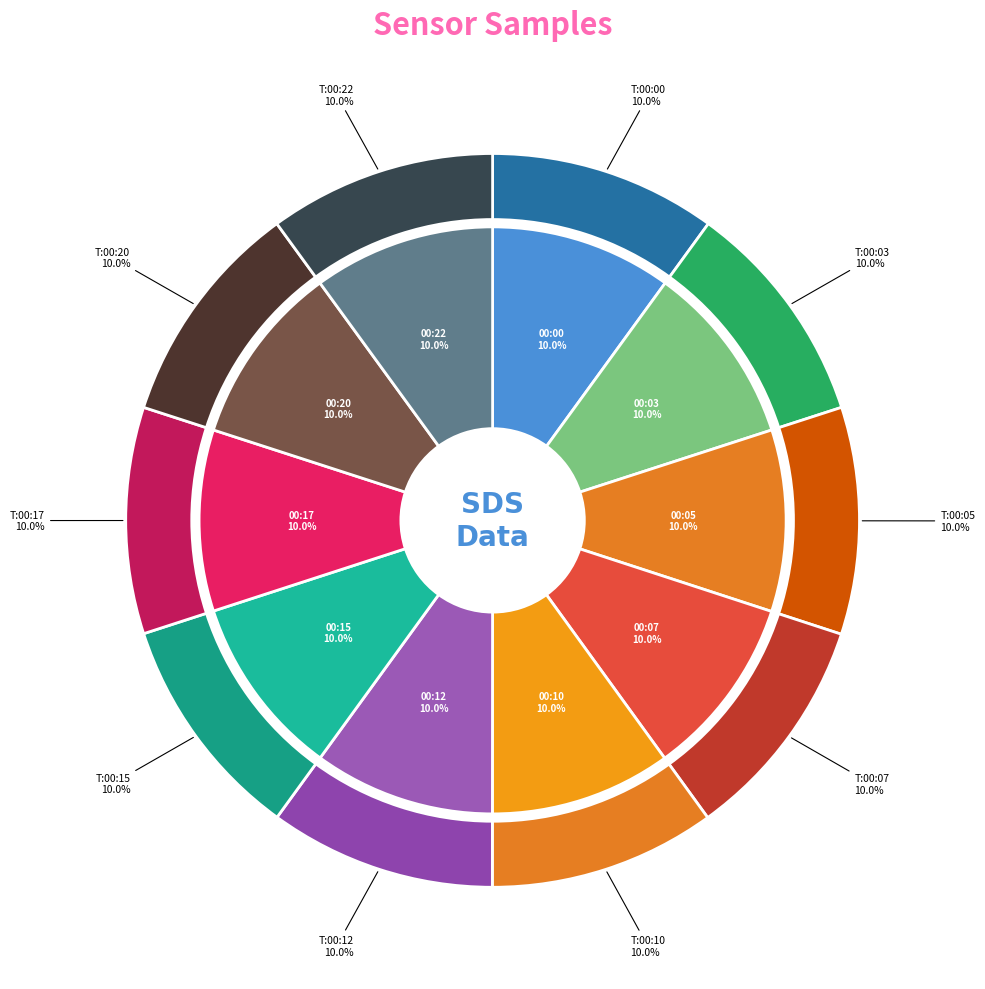

How much of the chart is everything except 00:12?

90.0%